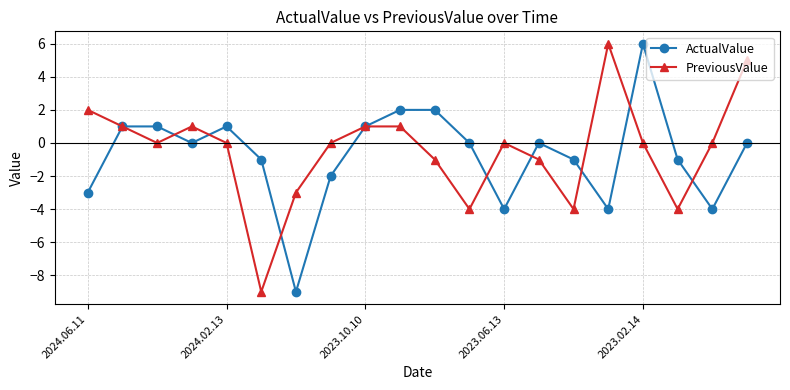

What is the minimum value for ActualValue?

-9